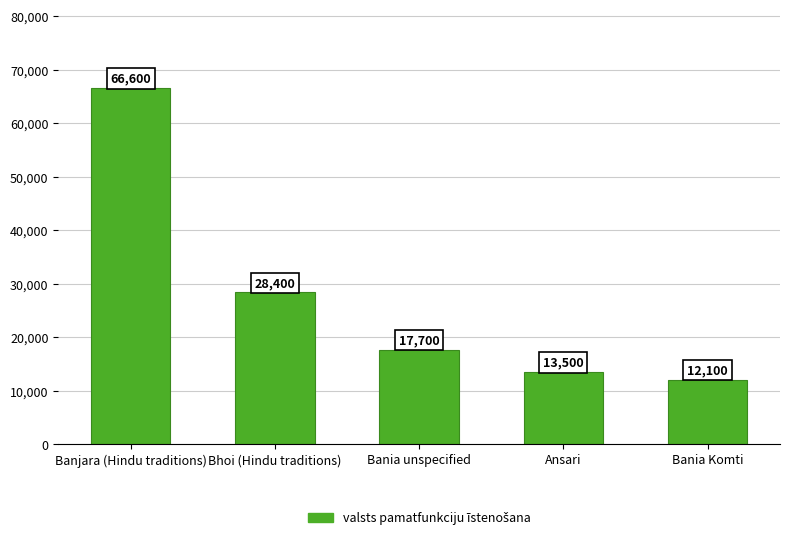

Count the number of categories in the chart.

5